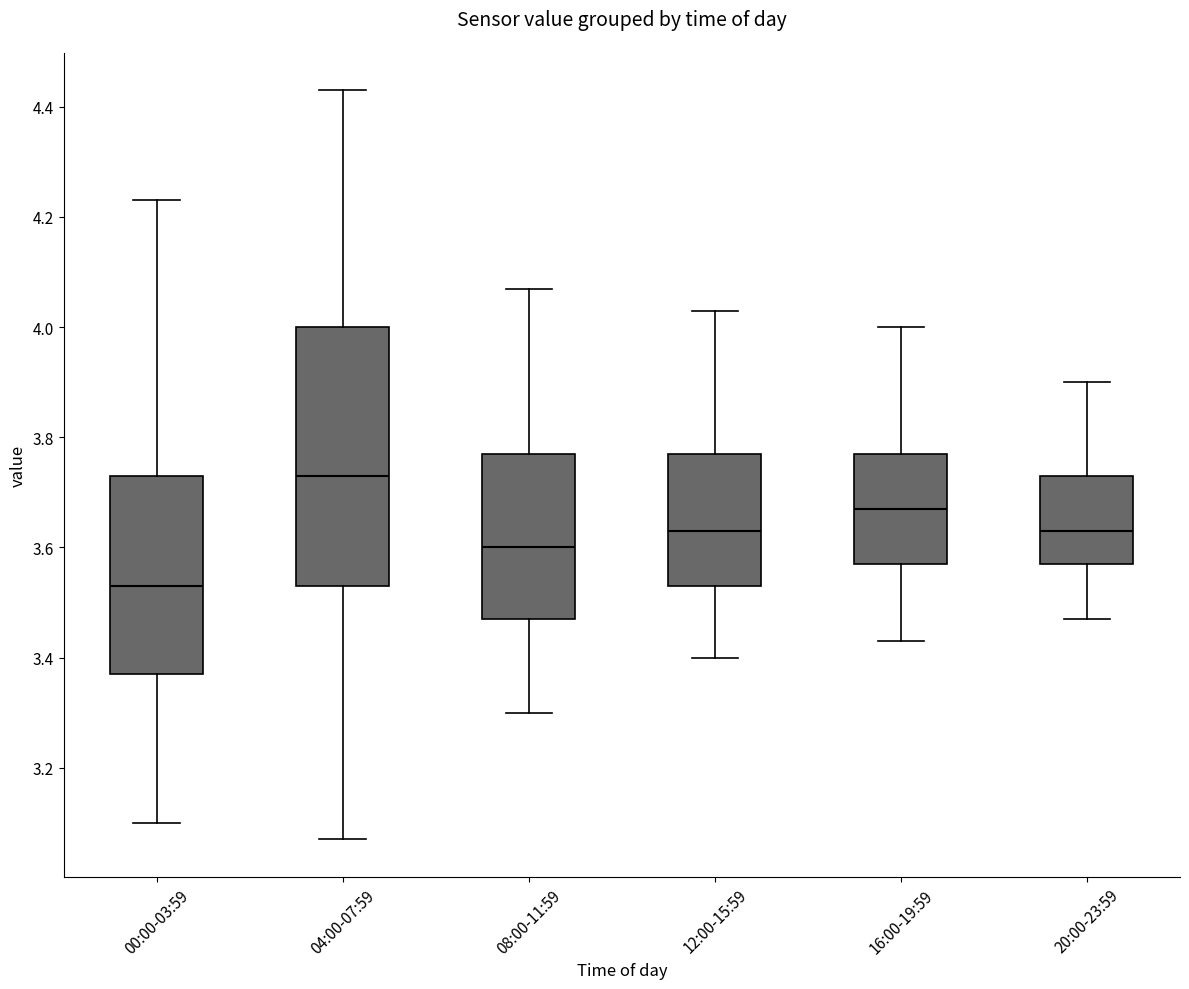

Reading left to right, transcribe this box plot: for each box, give where its median line is, the range the box spans, and where its two whiskers end, as read against the y-axis. The values are not printed on the chart, so give them approximately, as read against the axis.

00:00-03:59: median 3.54, box 3.38 to 3.74, whiskers 3.10 to 4.24
04:00-07:59: median 3.74, box 3.54 to 4.00, whiskers 3.08 to 4.44
08:00-11:59: median 3.60, box 3.48 to 3.78, whiskers 3.30 to 4.08
12:00-15:59: median 3.64, box 3.54 to 3.78, whiskers 3.40 to 4.04
16:00-19:59: median 3.68, box 3.58 to 3.78, whiskers 3.44 to 4.00
20:00-23:59: median 3.64, box 3.58 to 3.74, whiskers 3.48 to 3.90